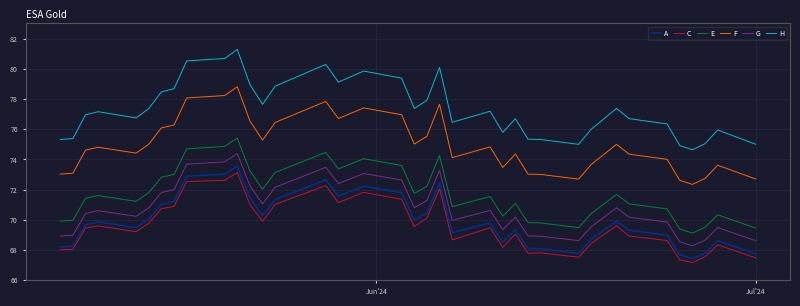

What is the difference between the maximum and minimum values in the G series?

6.1